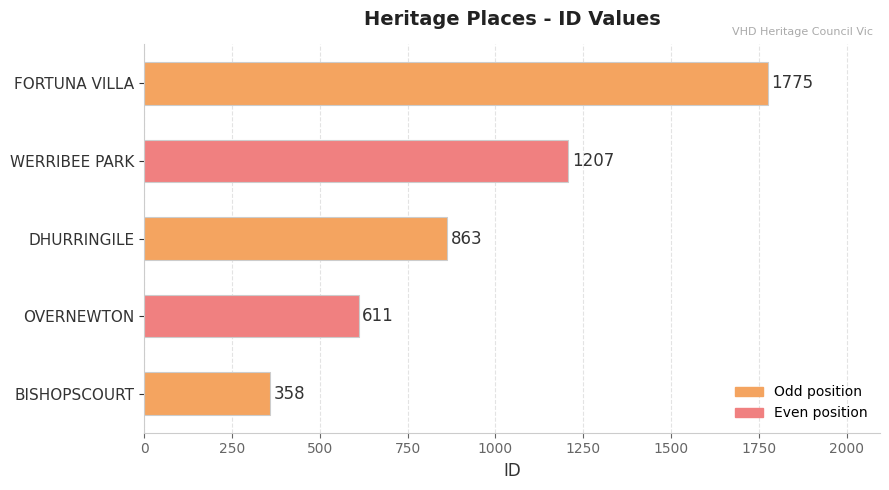

How many bars are there in total?

5